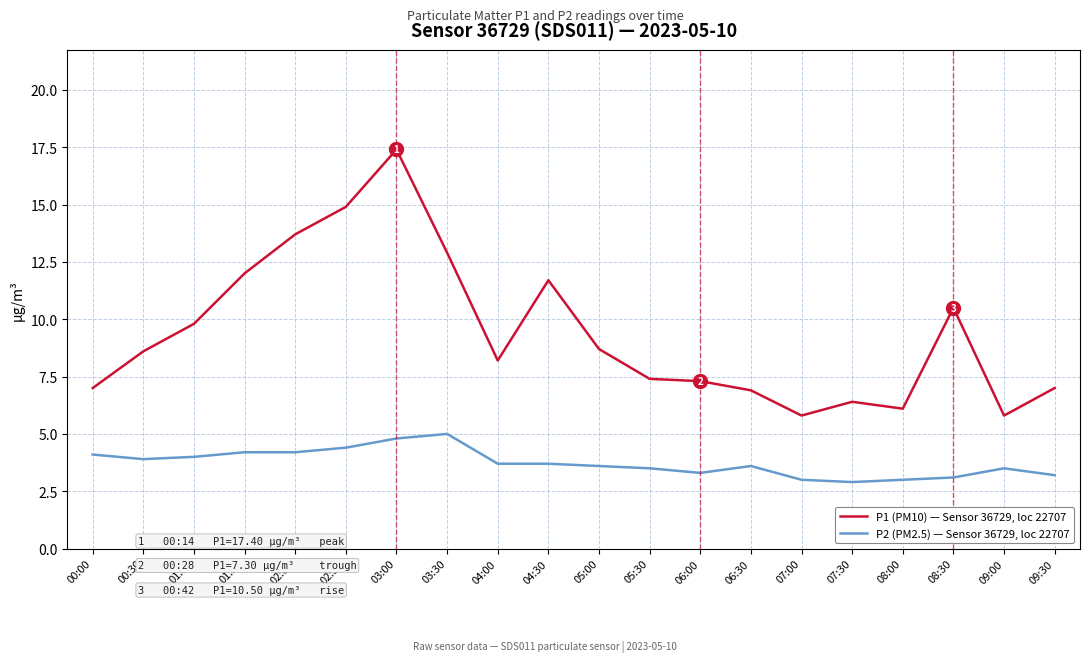

True or false: P2 (PM2.5) — Sensor 36729, loc 22707 has more than 1 points higher than both neighbors.

True